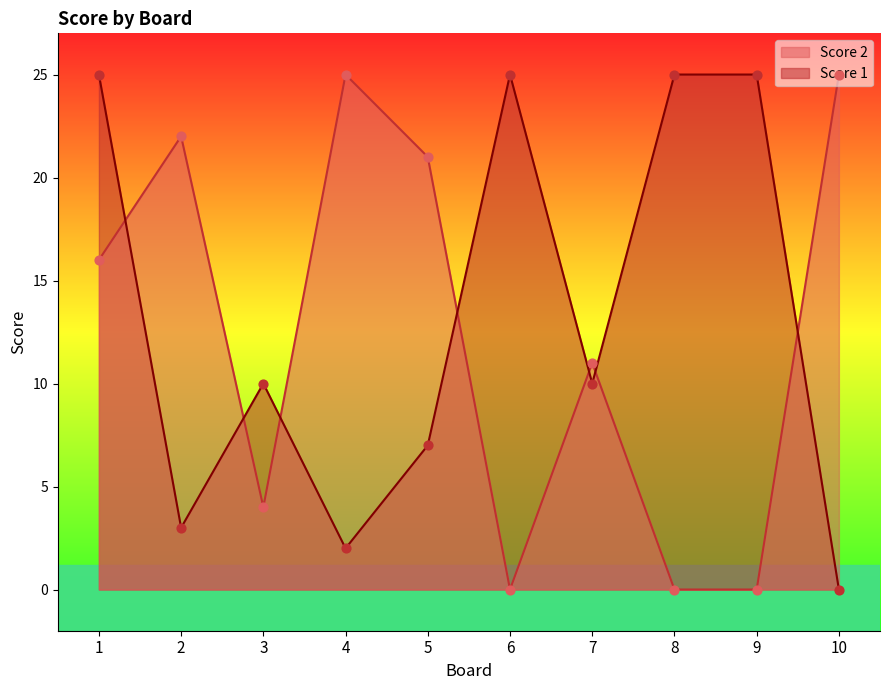

At how many categories does at least one series exceed 7?

10